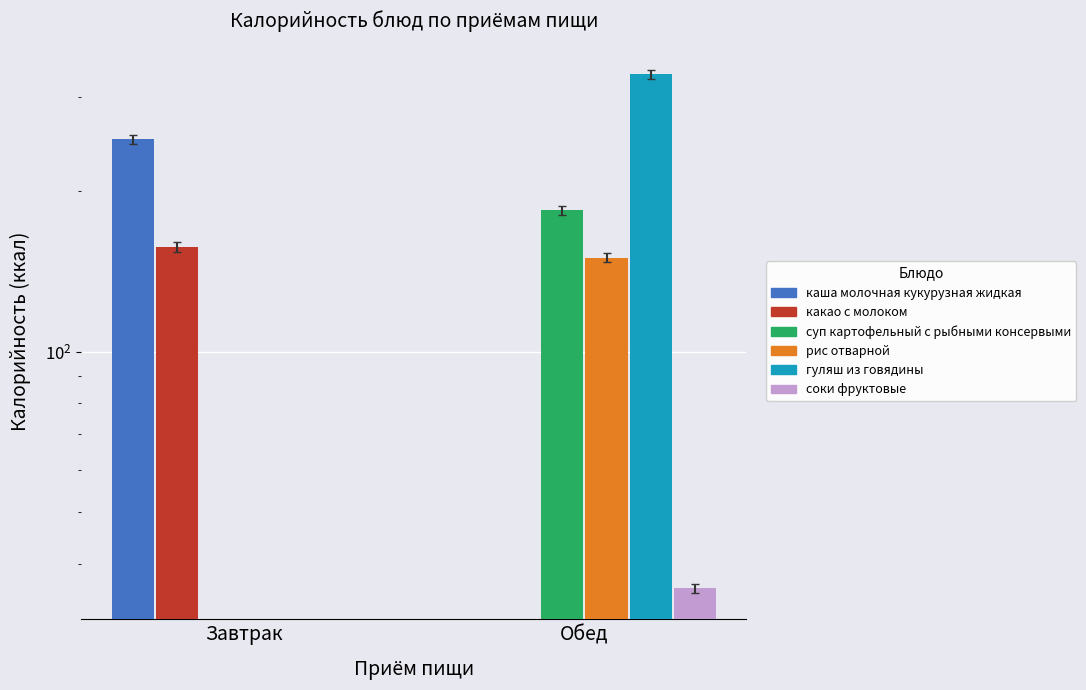

Reading left to right, what are all the values shown in this chart?

каша молочная кукурузная жидкая: 250	0
какао с молоком: 157	0
суп картофельный с рыбными консервыми: 0	184
рис отварной: 0	150
гуляш из говядины: 0	331
соки фруктовые: 0	36